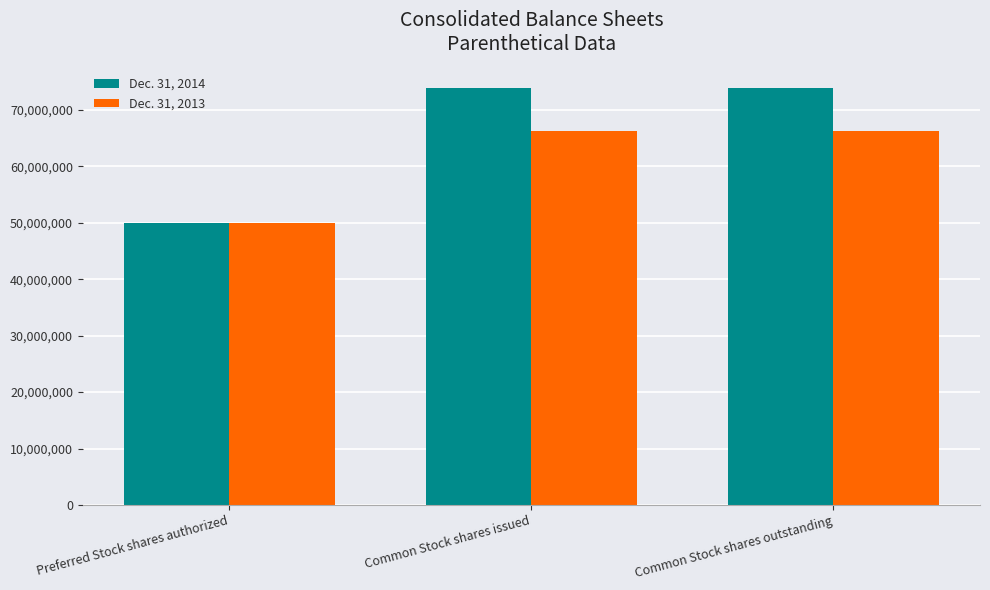

Reading left to right, extract all data points from this chart.

Dec. 31, 2014: 50000000	73927000	73927000
Dec. 31, 2013: 50000000	66275000	66275000